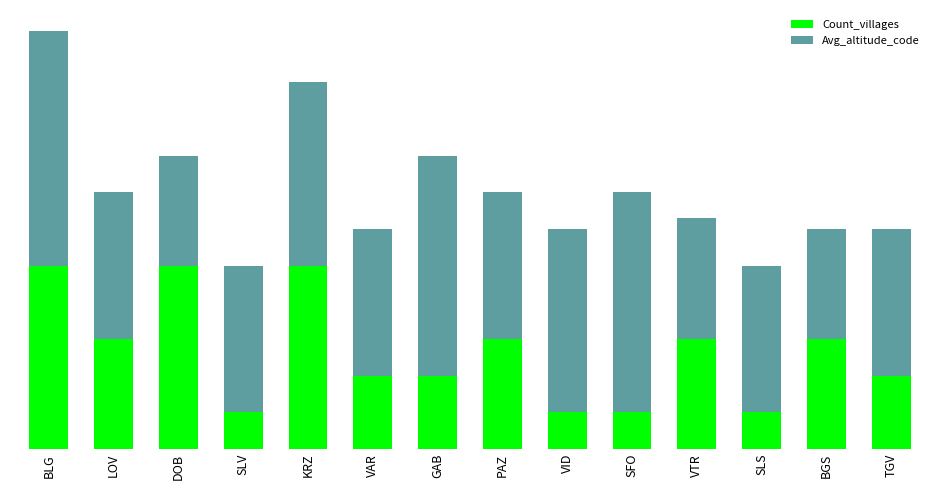

What are all the series names shown in the legend?

Count_villages, Avg_altitude_code